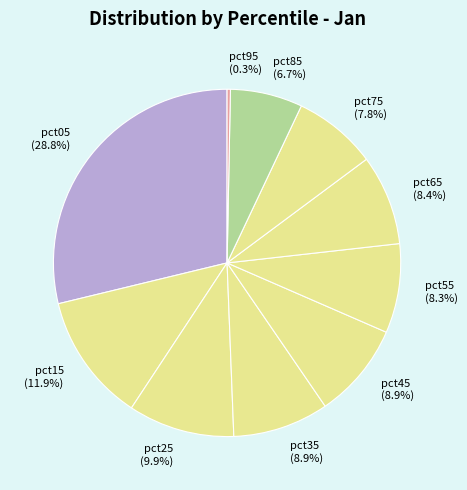

To the nearest percent, what is the combined percentage of pct15 and pct75?

20%